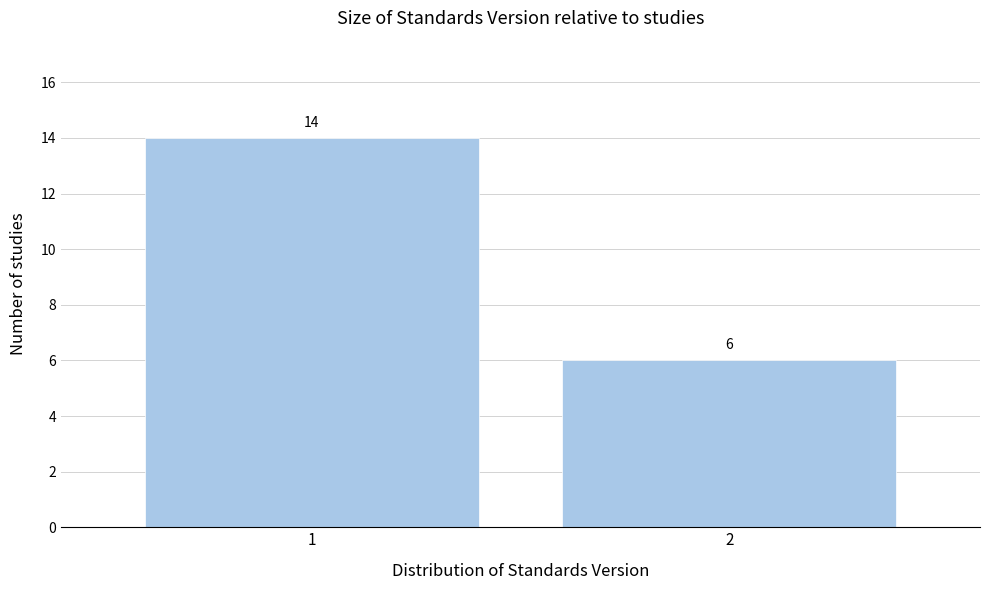

Reading right to left, transcribe all the data shown in this chart.

6	14